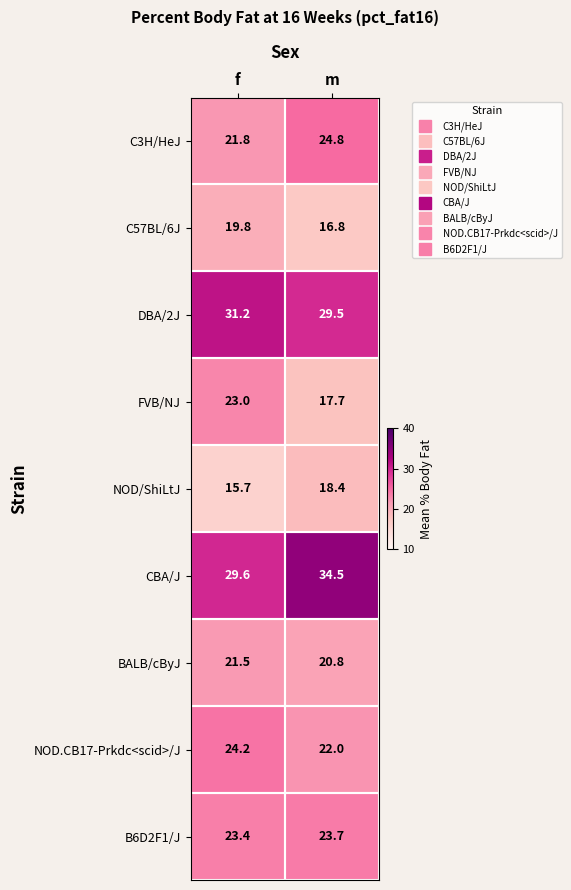

The DBA/2J series shows 47.2 at f. True or false?

False